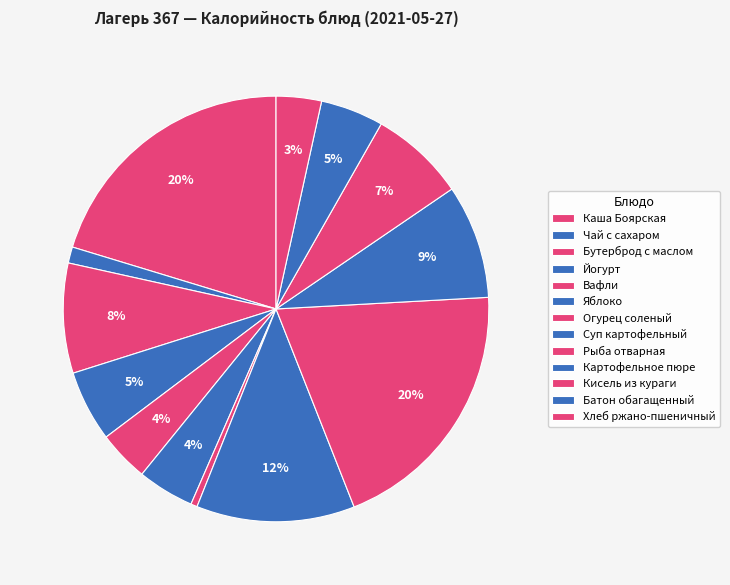

Count the number of slices in the pie.

13